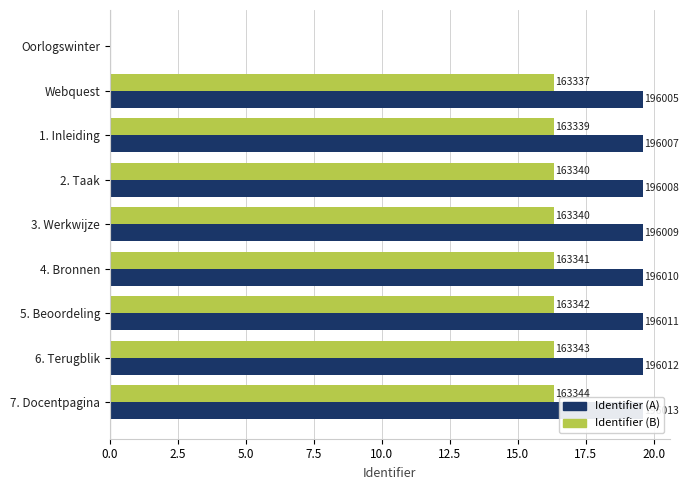

Is the value of Identifier (A) at 1. Inleiding greater than the value of Identifier (B) at 6. Terugblik?

Yes